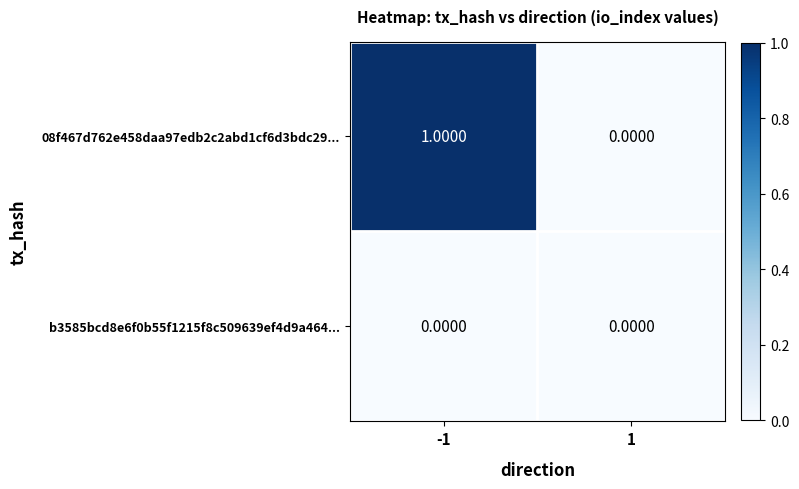

Which series has the largest total across all categories?

08f467d762e458daa97edb2c2abd1cf6d3bdc29...